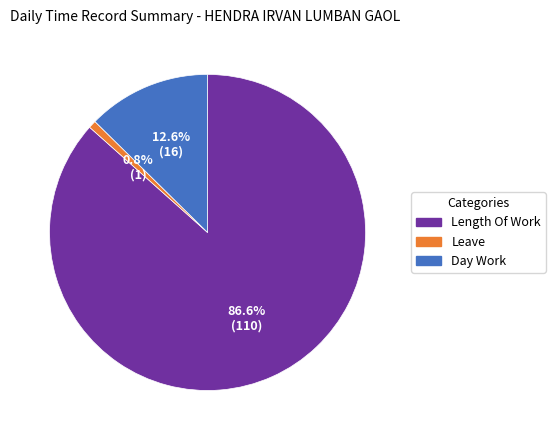

Is there a majority slice in this chart?

Yes